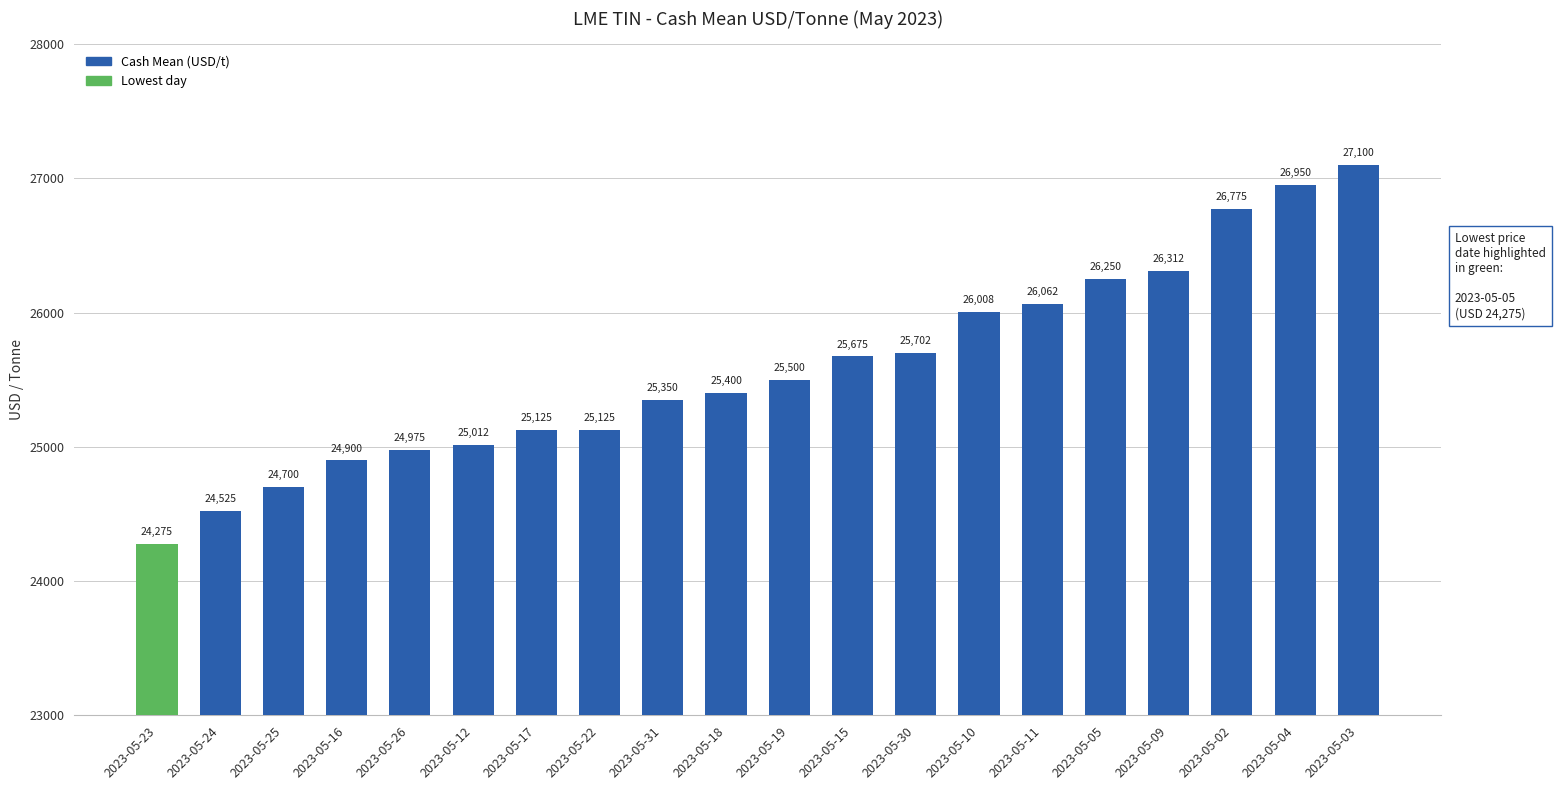

What is the value of the 2nd bar from the left?

24525.0